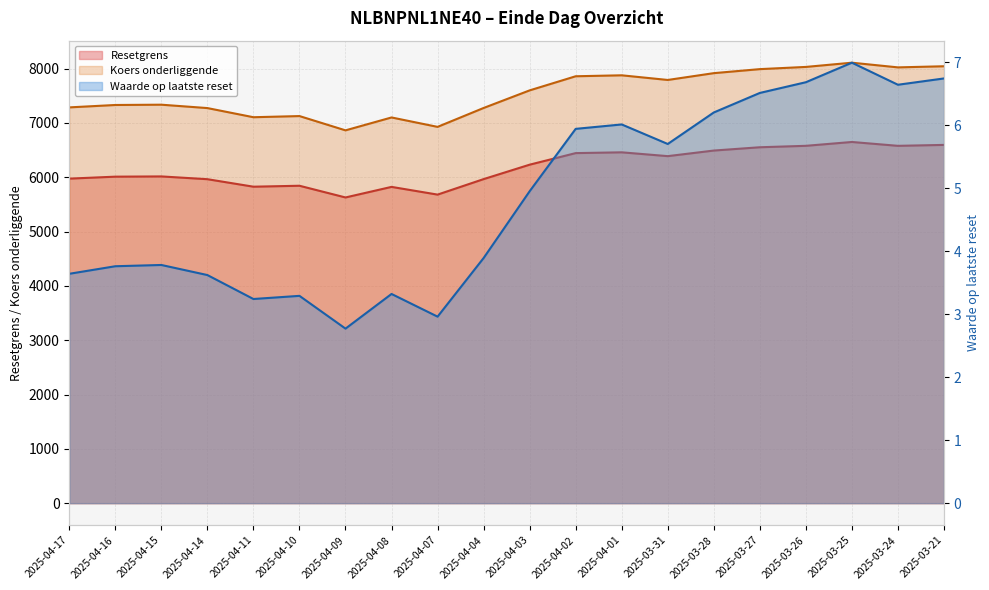

Count the number of data series in this chart.

3